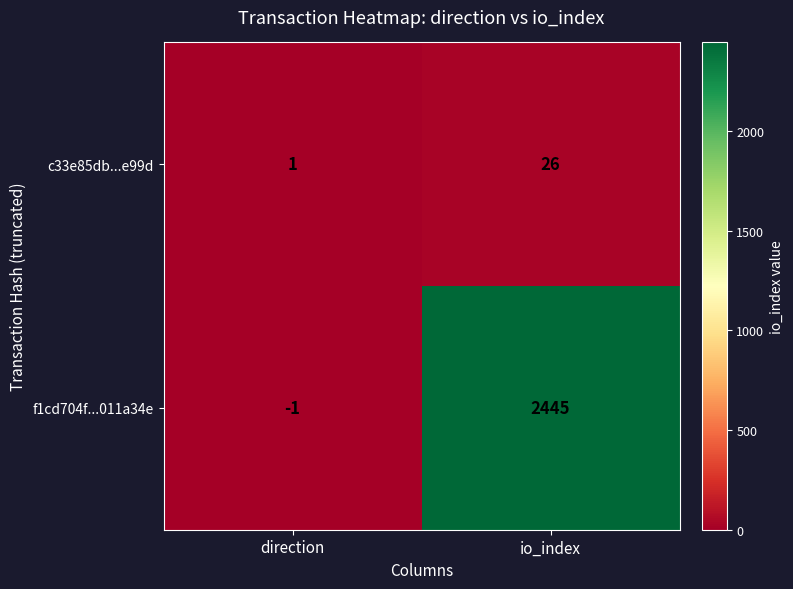

The value of f1cd704f...011a34e at direction is 0. True or false?

False